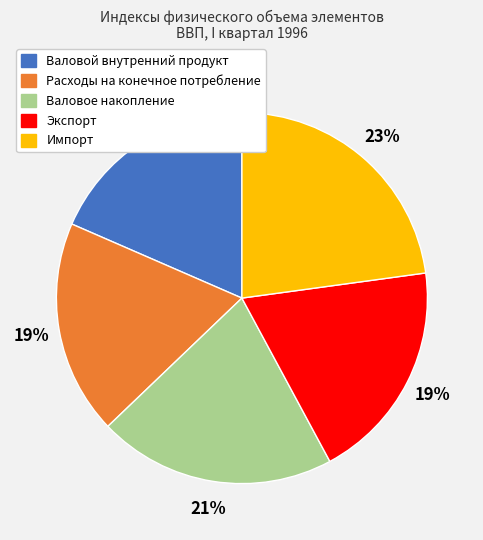

To the nearest percent, what percentage of the pie is Расходы на конечное потребление?

19%